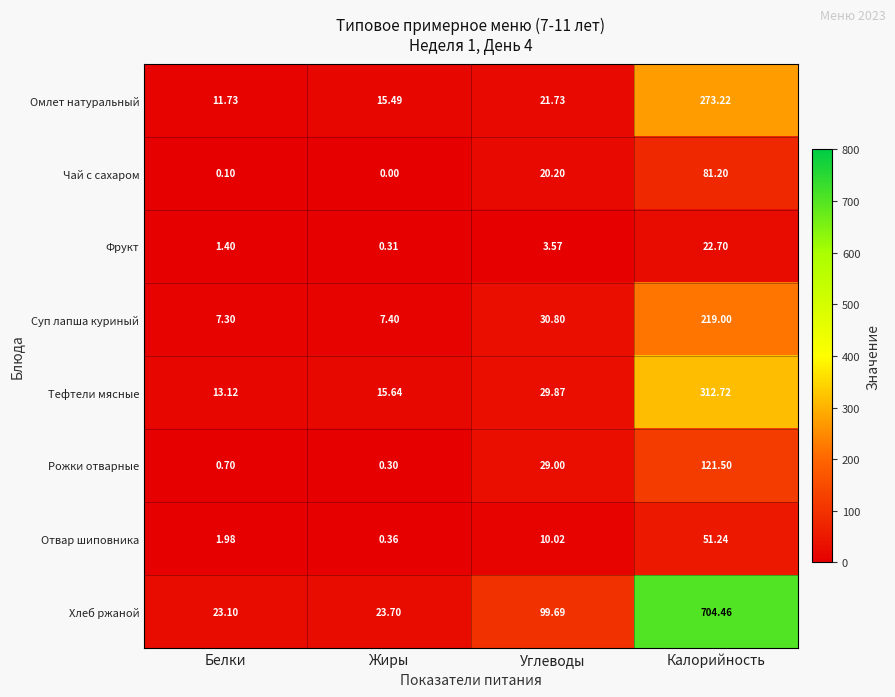

At how many categories does at least one series exceed 171?

1